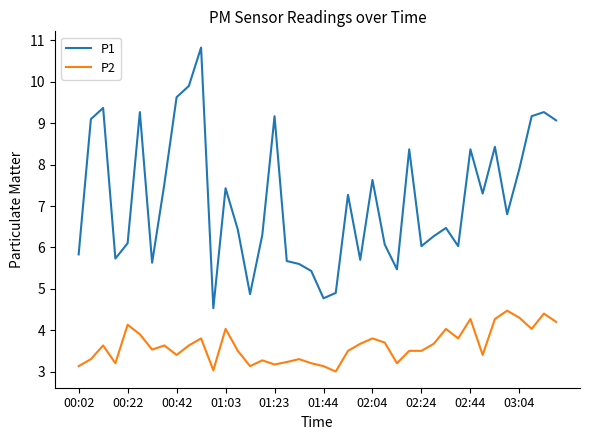

Which series has the largest total across all categories?

P1